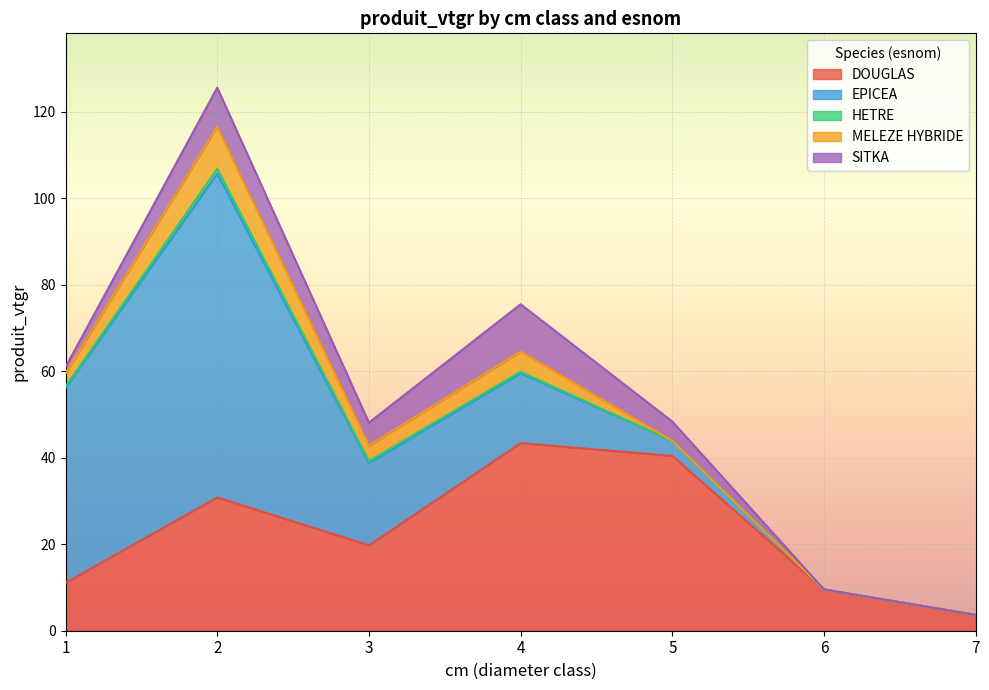

In HETRE, how many points are higher than both neighbors (excluding endpoints)?

1